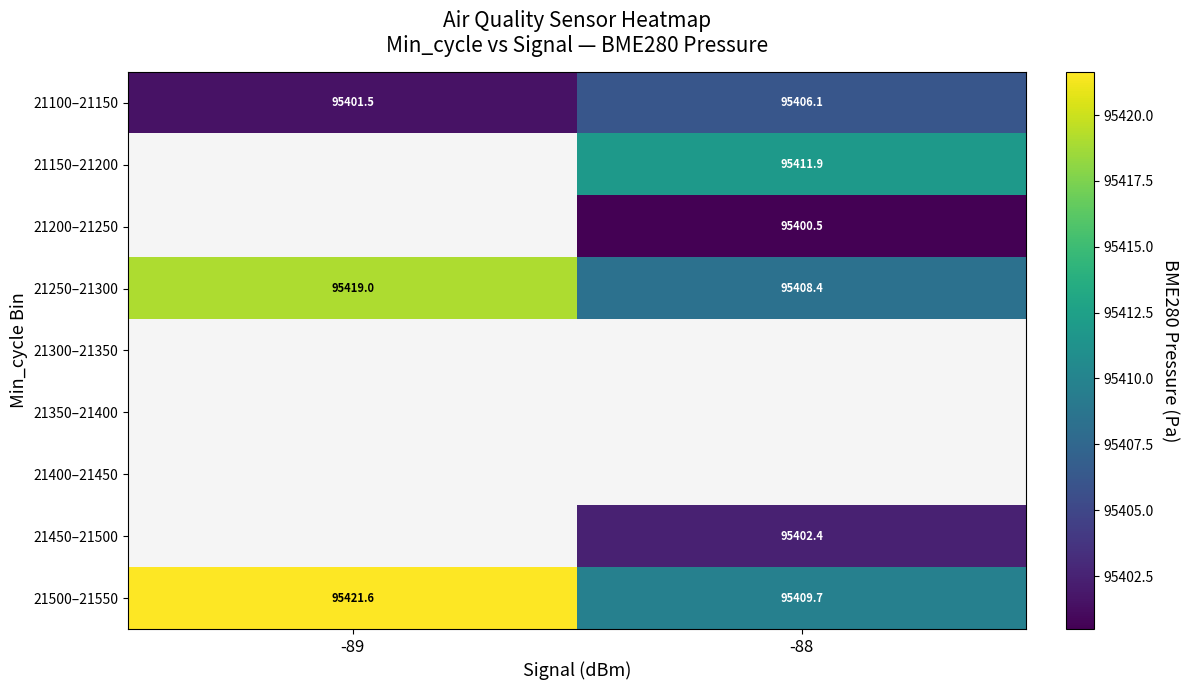

At which category does the chart reach its minimum across all series?

-88